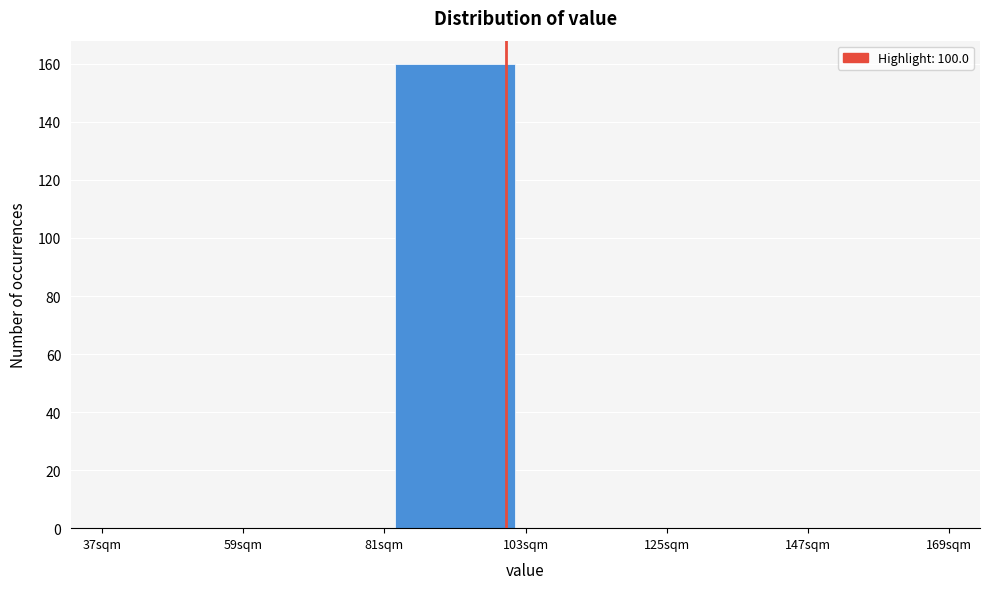

Which range on the x-axis has the tallest bar?

81 to 103